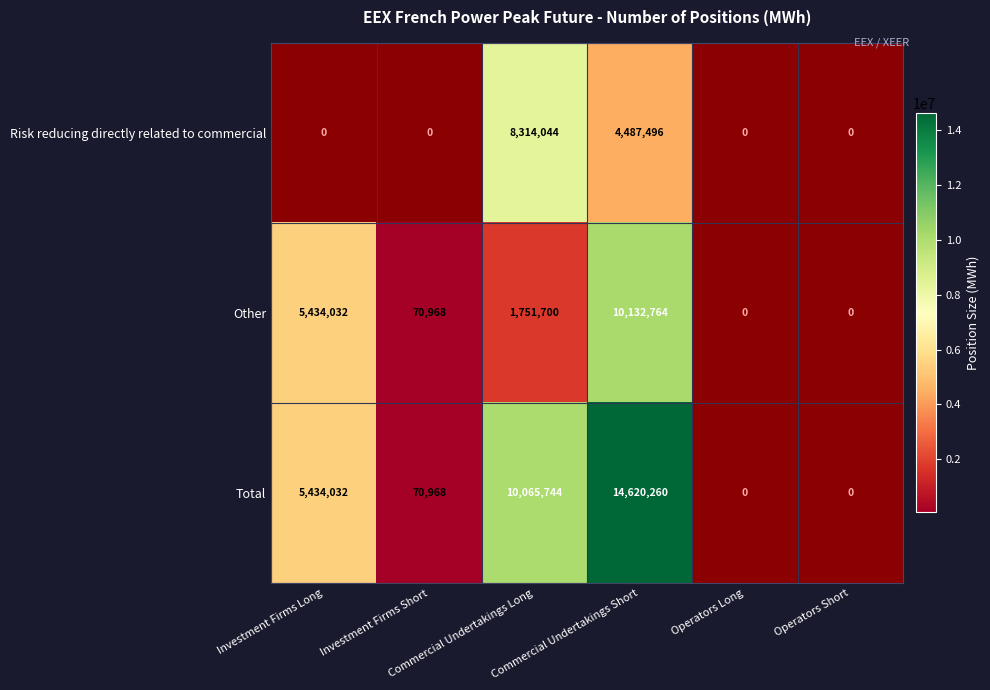

At which category is the sum across all series the highest?

Commercial Undertakings Short